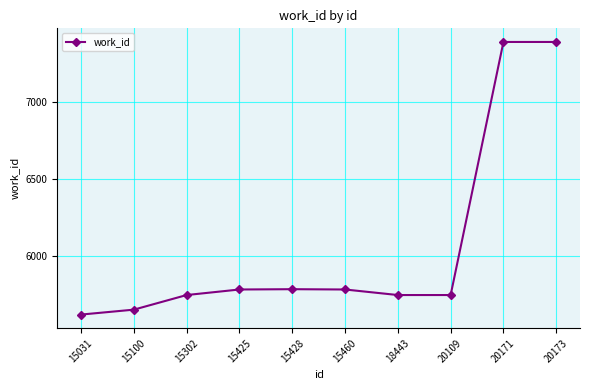

What value does the data have at 18443, to the nearest 10?

5740